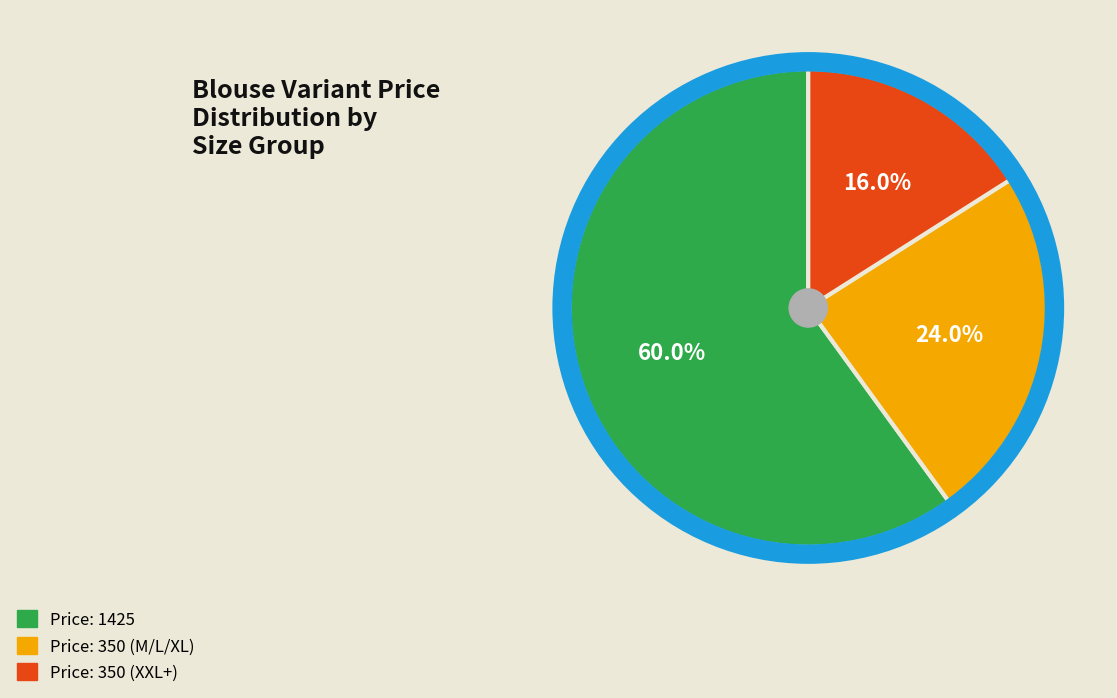

Does any single category account for the majority?

Yes